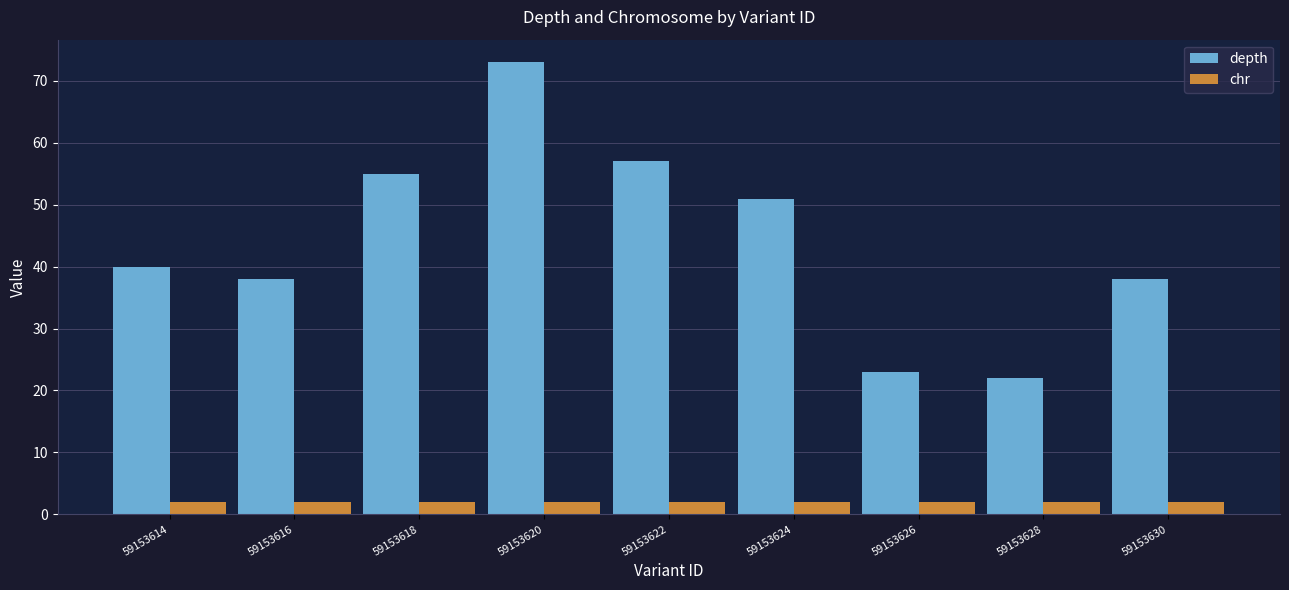

What is the average value of the depth series?

44